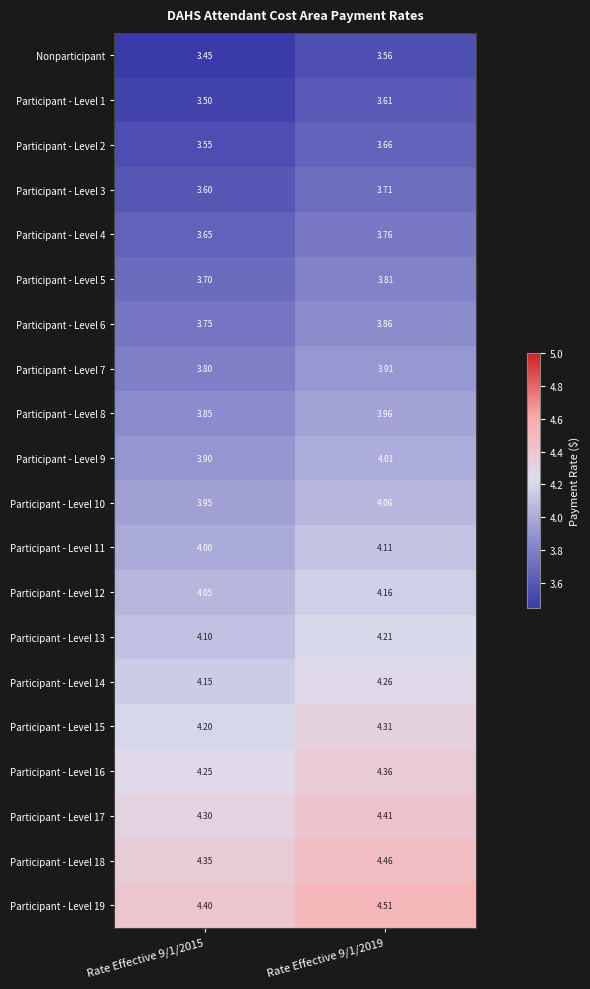

Is the value of Participant - Level 1 at Rate Effective 9/1/2019 greater than the value of Participant - Level 4 at Rate Effective 9/1/2015?

No